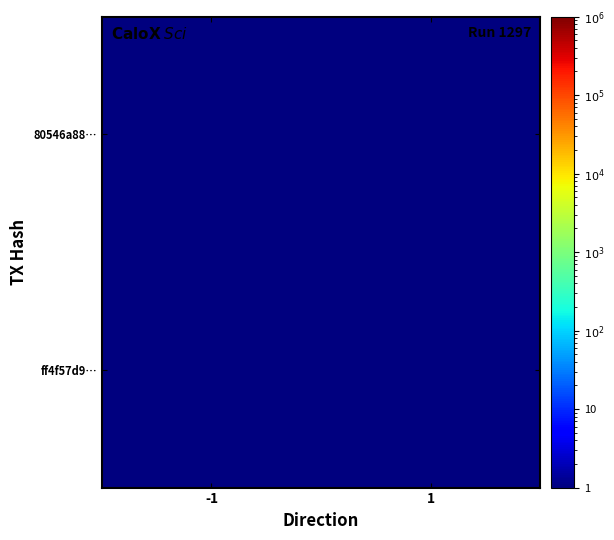

Rank the series by their maximum value, from lowest to highest.

ff4f57d9…, 80546a88…